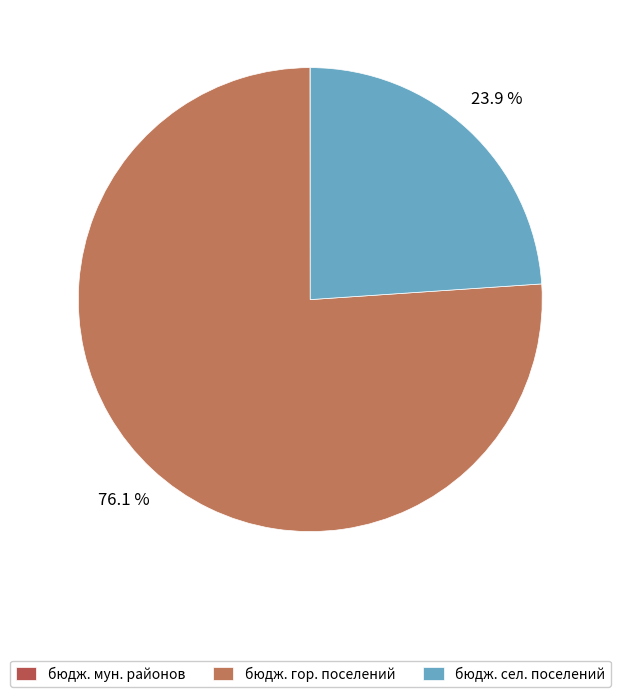

How many slices are in this pie chart?

3